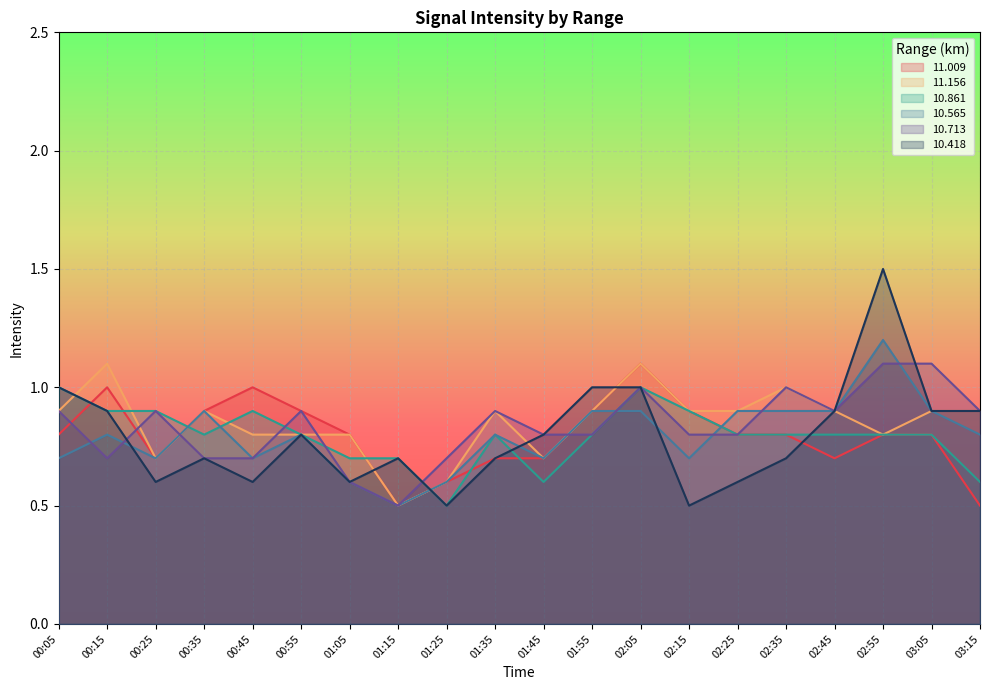

Which series has the largest total across all categories?

11.156